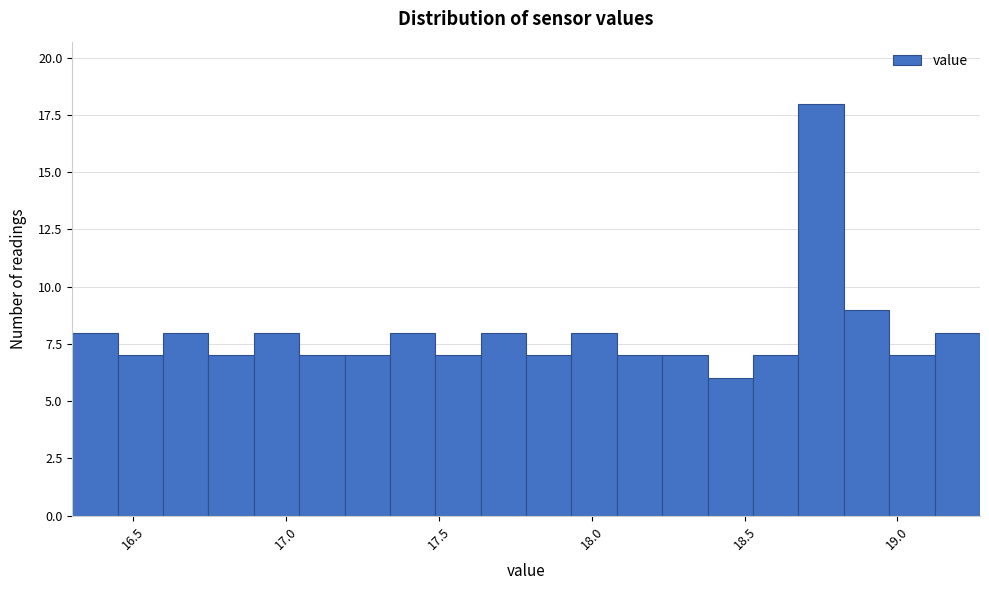

Read against the x-axis, roughly where is the centre of the tallest bar?

18.75